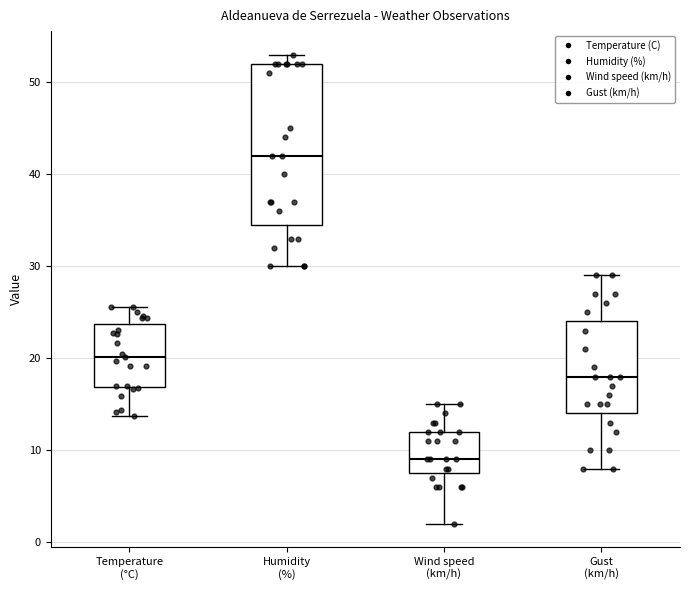

Which box's median line is the highest?

Humidity (%)